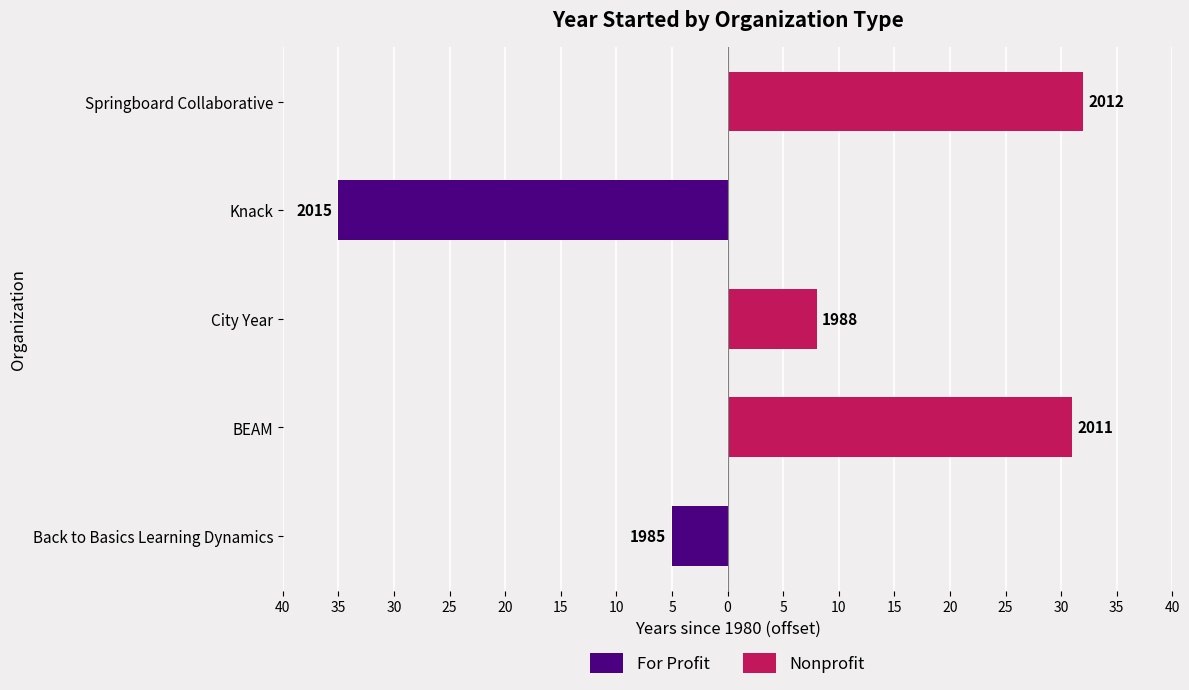

How many values in the Nonprofit series are below 8?

2